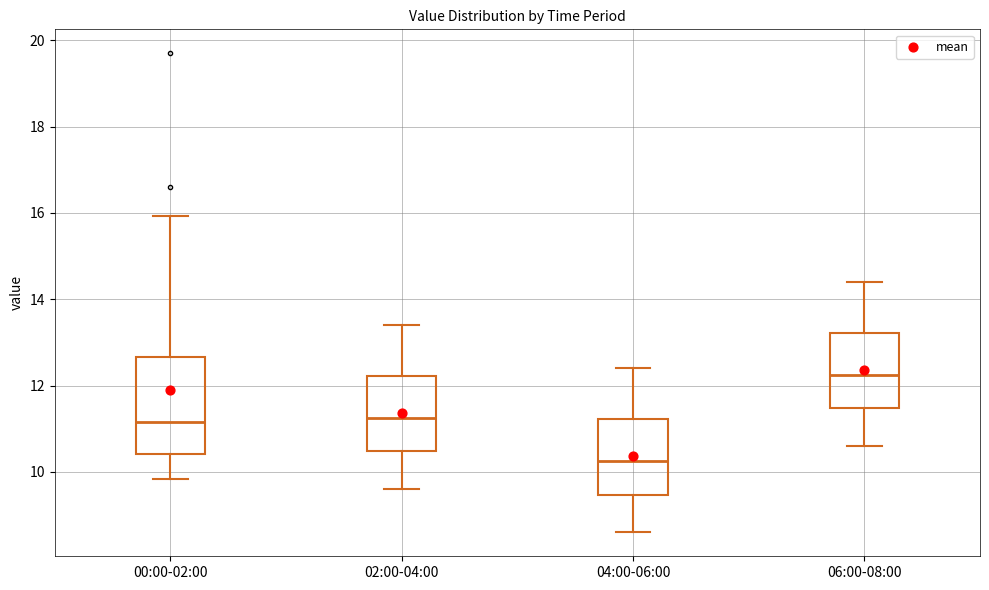

Reading left to right, transcribe this box plot: for each box, give where its median line is, the range the box spans, and where its two whiskers end, as read against the y-axis. The values are not printed on the chart, so give them approximately, as read against the axis.

00:00-02:00: median 11.2, box 10.4 to 12.6, whiskers 9.8 to 16.0
02:00-04:00: median 11.2, box 10.4 to 12.2, whiskers 9.6 to 13.4
04:00-06:00: median 10.2, box 9.4 to 11.2, whiskers 8.6 to 12.4
06:00-08:00: median 12.2, box 11.4 to 13.2, whiskers 10.6 to 14.4